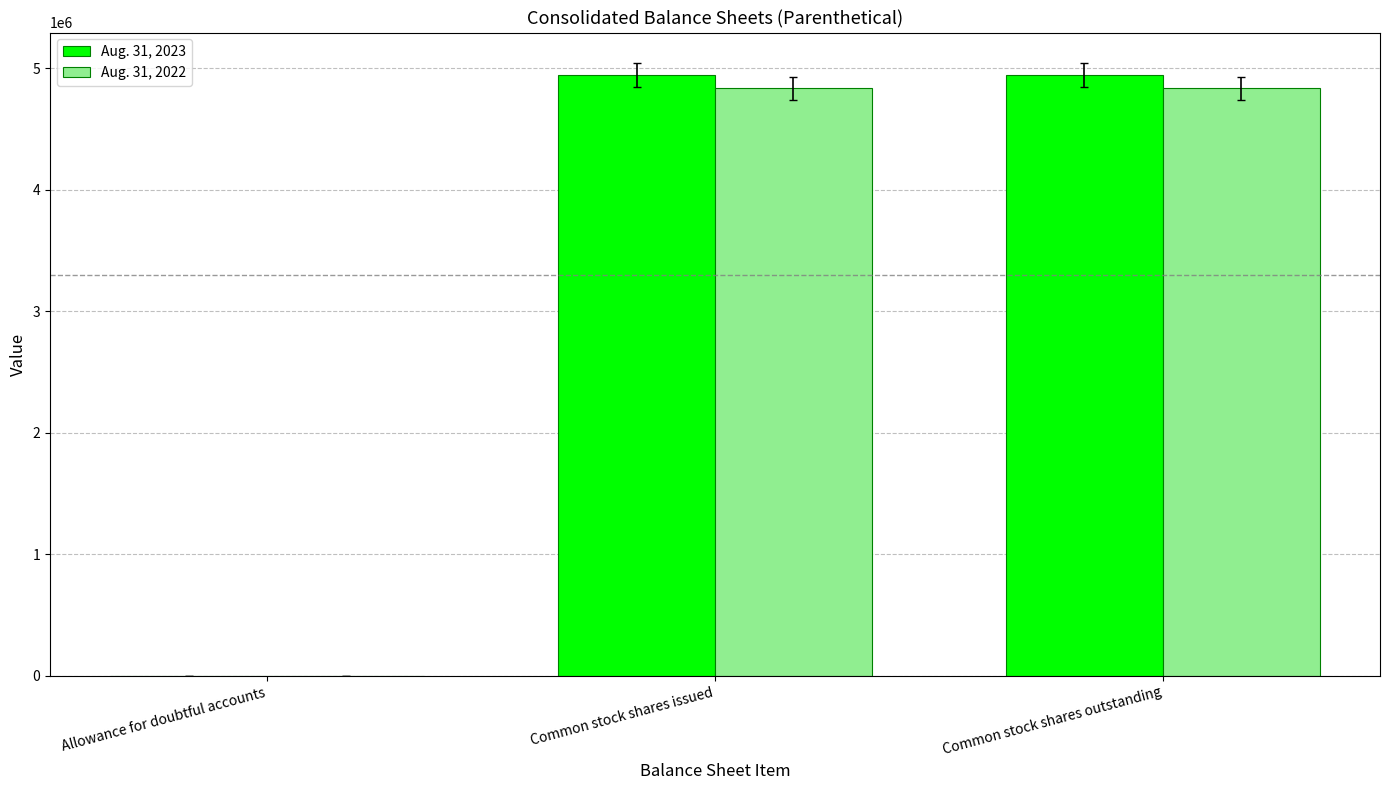

What is the average value of the Aug. 31, 2022 series?

3221394